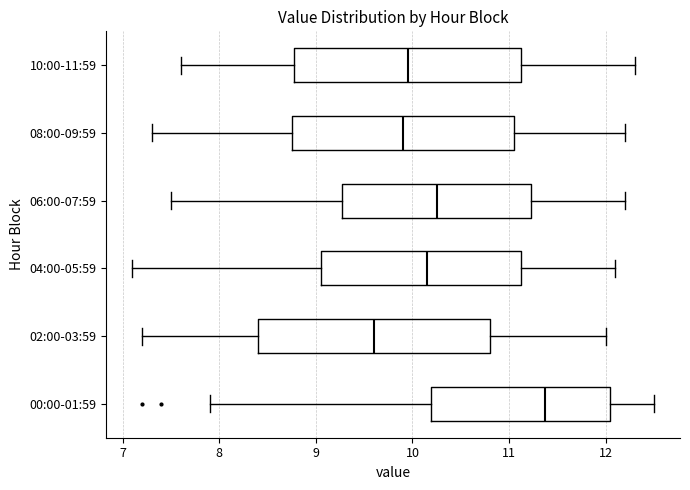

Where does the median line of the box for 08:00-09:59 sit on the x-axis? The values are not printed on the chart, so give them approximately, as read against the axis.

9.9